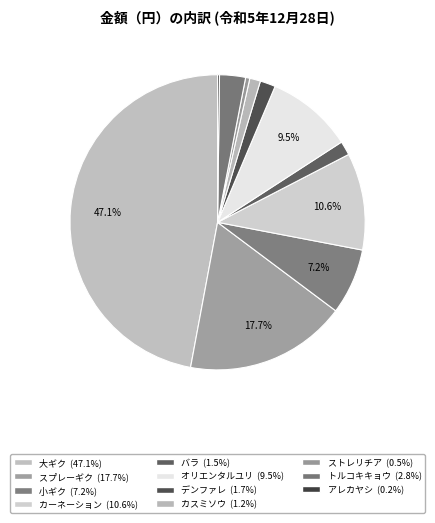

To the nearest percent, what is the difference between the largest and smallest slice percentages?

47%